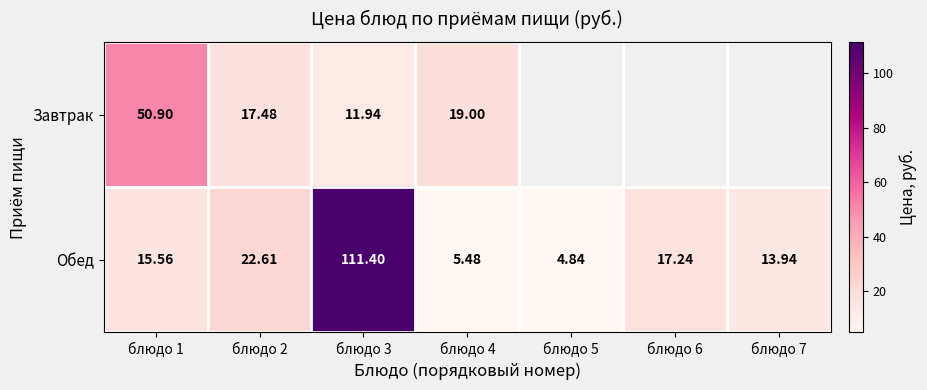

At which category does the chart reach its peak across all series?

блюдо 3